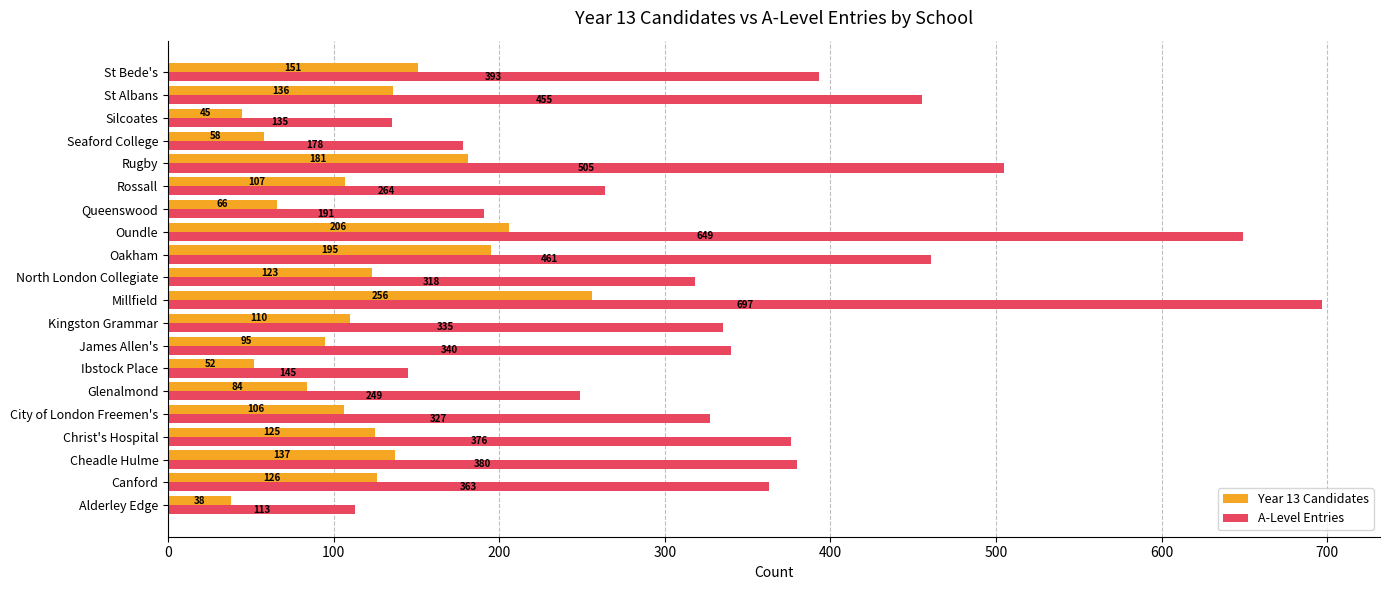

At which category is the sum across all series the highest?

Millfield